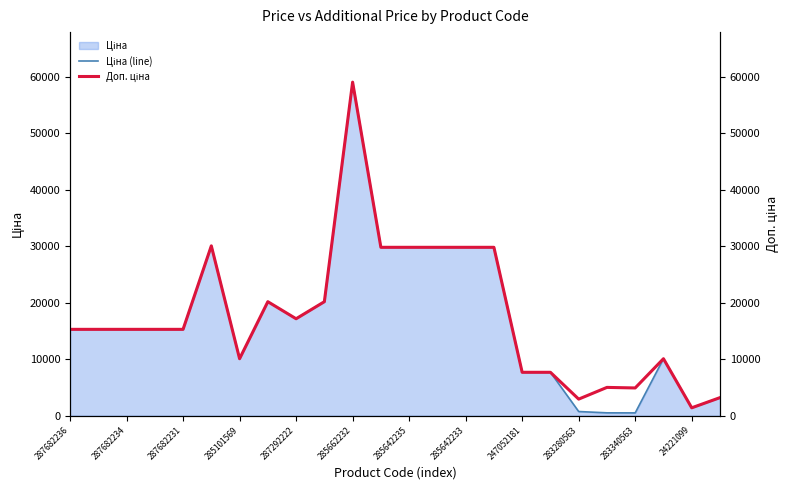

True or false: Ціна (line) and Доп. ціна intersect in this chart.

False